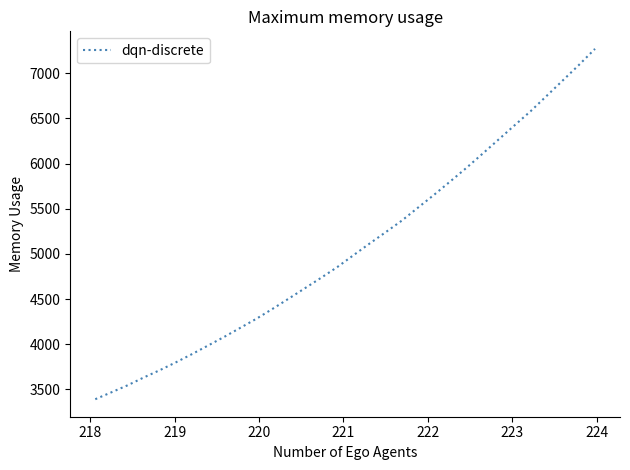

What is the difference between the maximum and minimum values?

3876.5